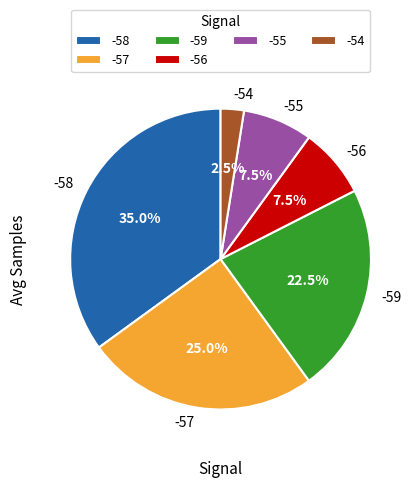

What percentage do -56 and -55 together represent?

15.0%